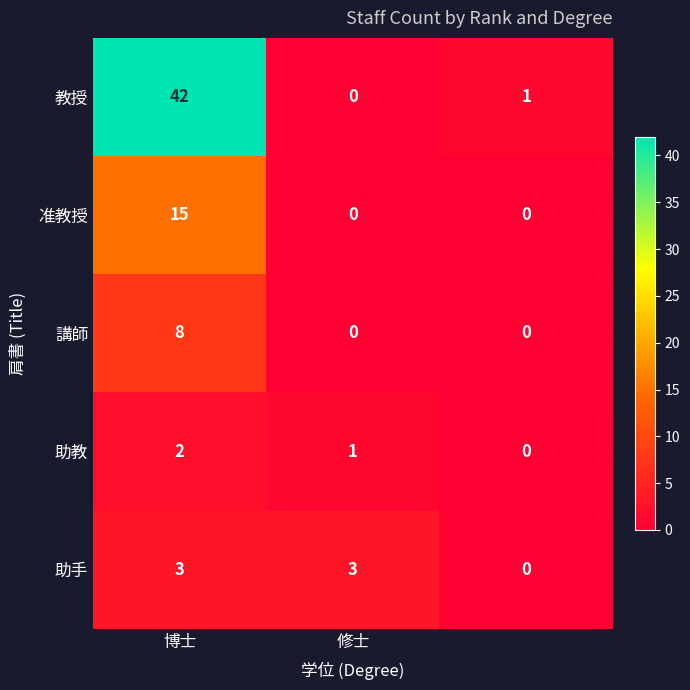

Reading right to left, transcribe all the data shown in this chart.

教授: 1	0	42
准教授: 0	0	15
講師: 0	0	8
助教: 0	1	2
助手: 0	3	3